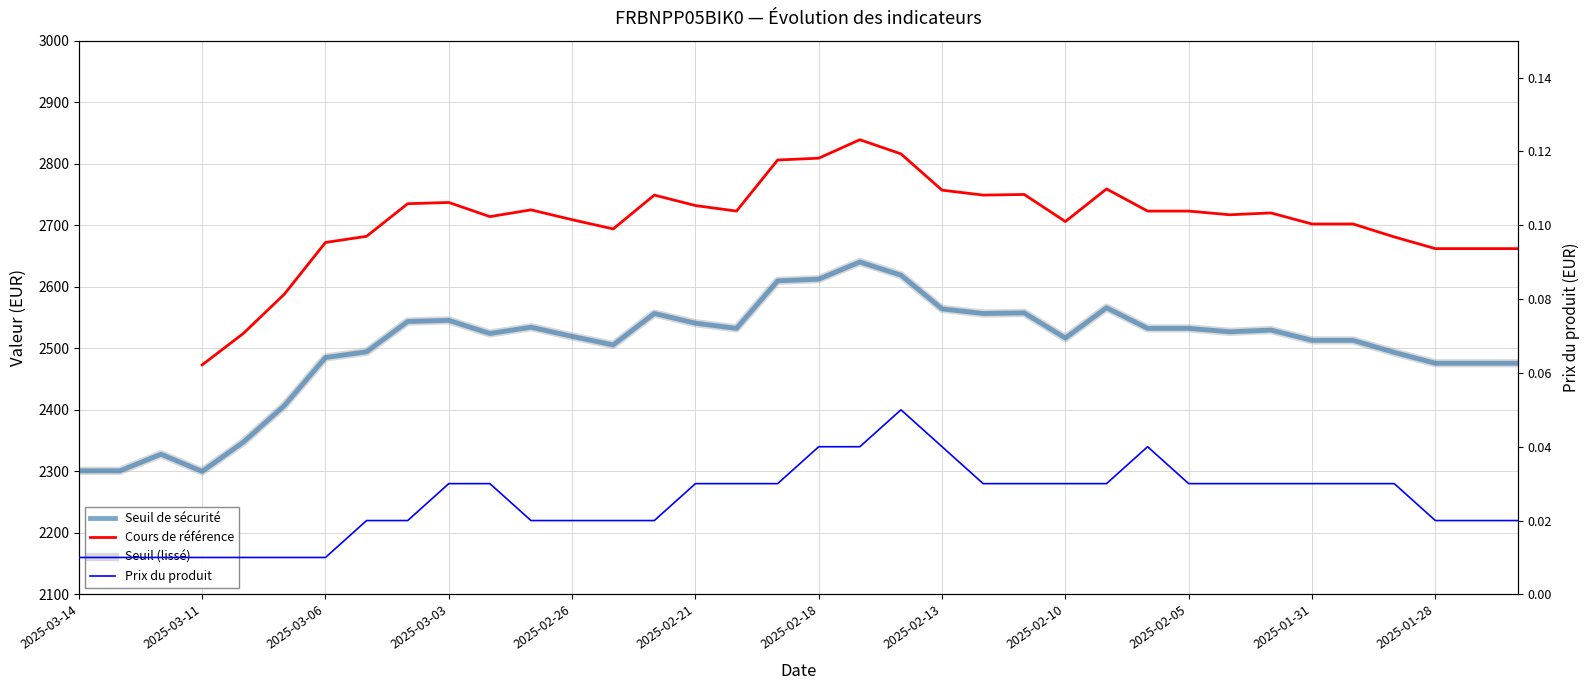

In Seuil (lissé), how many points are lower than both neighbors (excluding endpoints)?

7